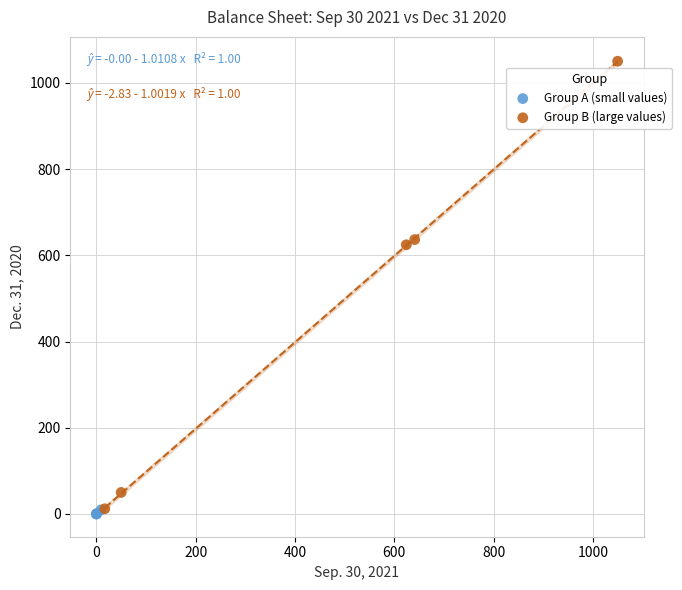

Which series has the largest Y range (max minus min)?

Group B (large values)